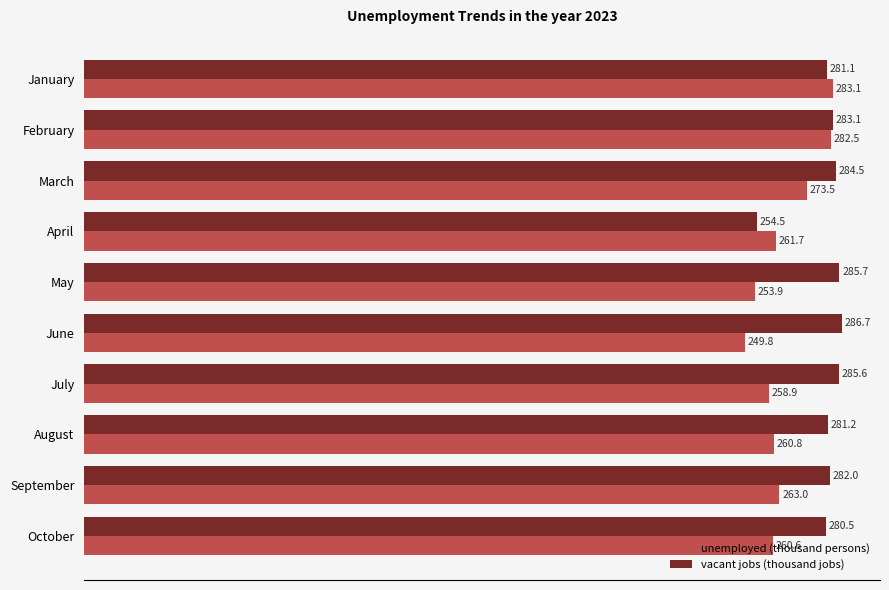

Is it true that vacant jobs (thousand jobs) equals 393.8 at June?

False